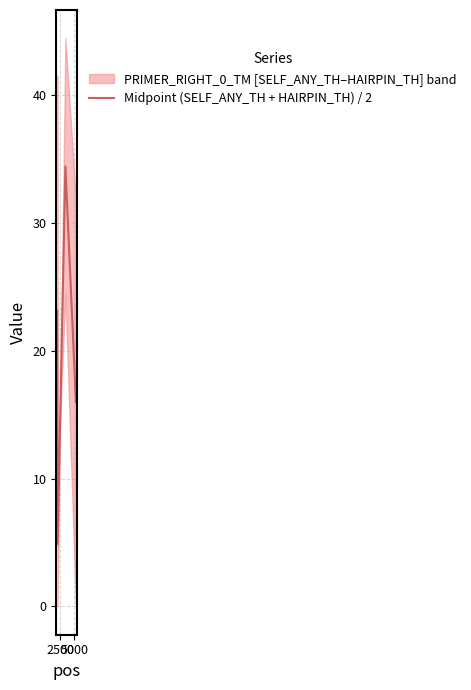

Does the chart display data point markers on the line(s)?

No